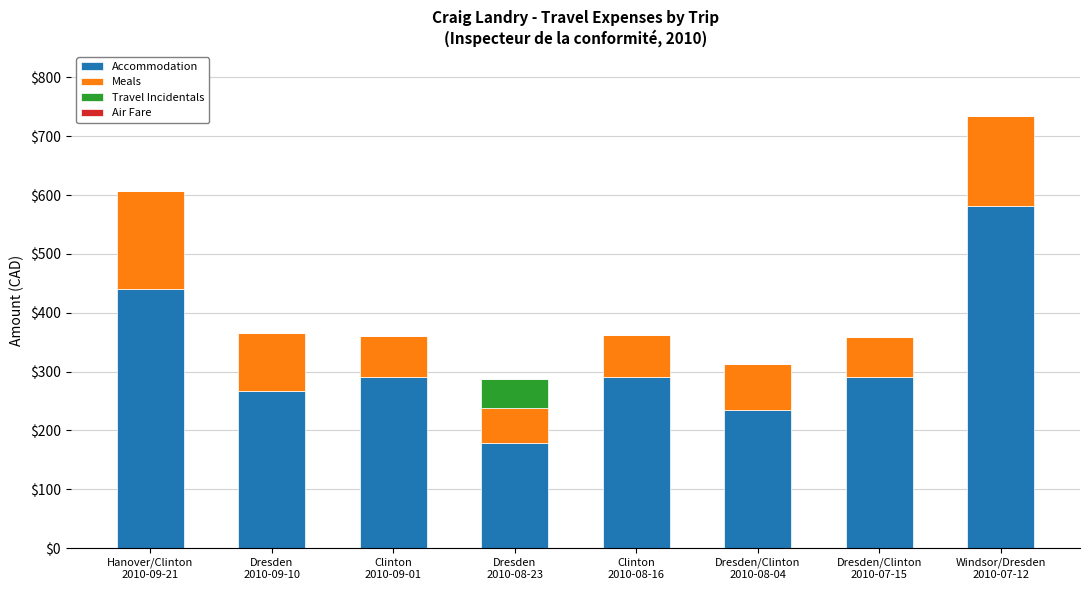

What is the maximum value for Accommodation?

581.9